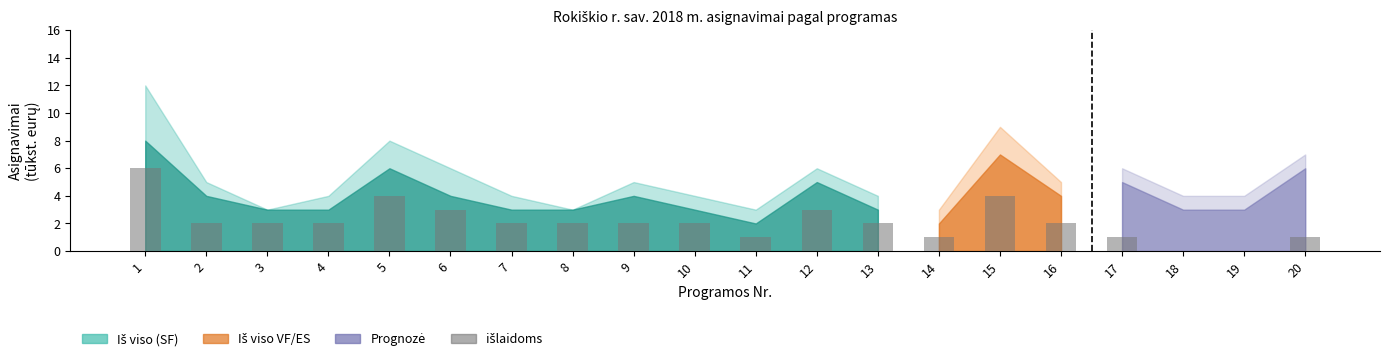

Between 11 and 3, which is larger?

3